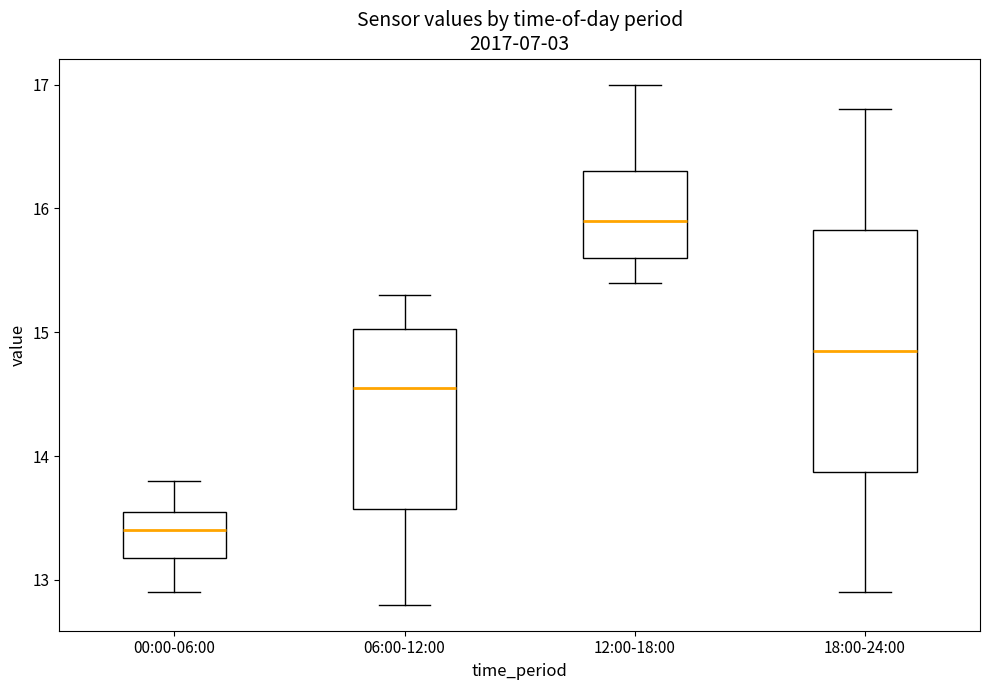

Where does the upper whisker of the box for 12:00-18:00 end on the y-axis? The values are not printed on the chart, so give them approximately, as read against the axis.

17.0